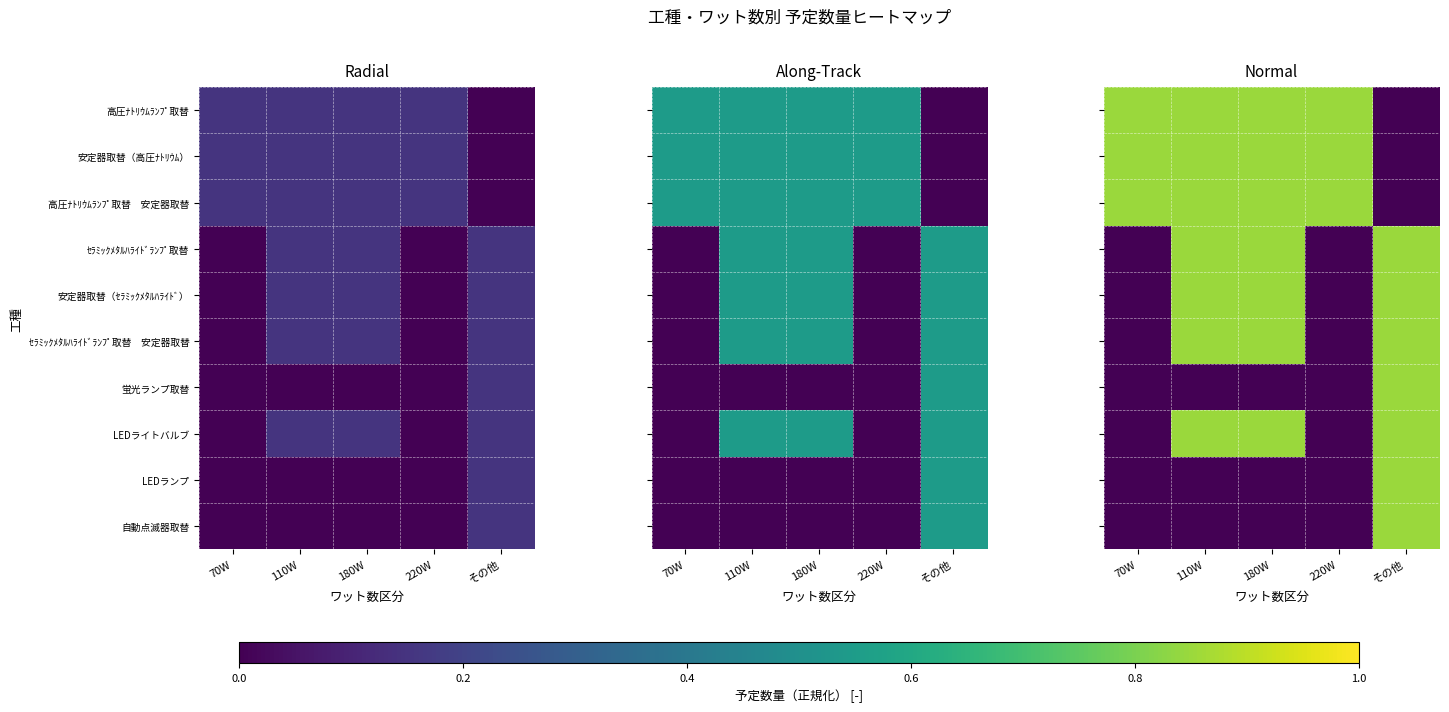

How many categories are shown in the chart?

5